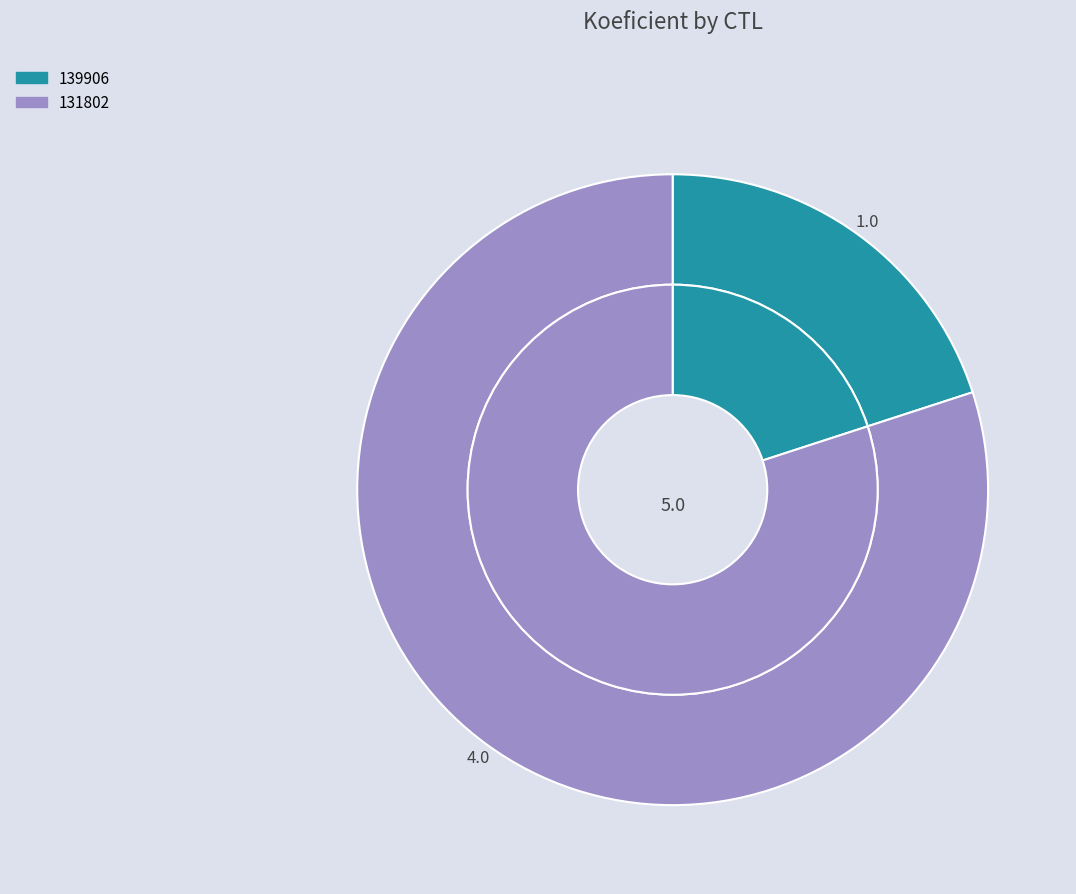

To the nearest percent, what portion does 131802 represent?

80%